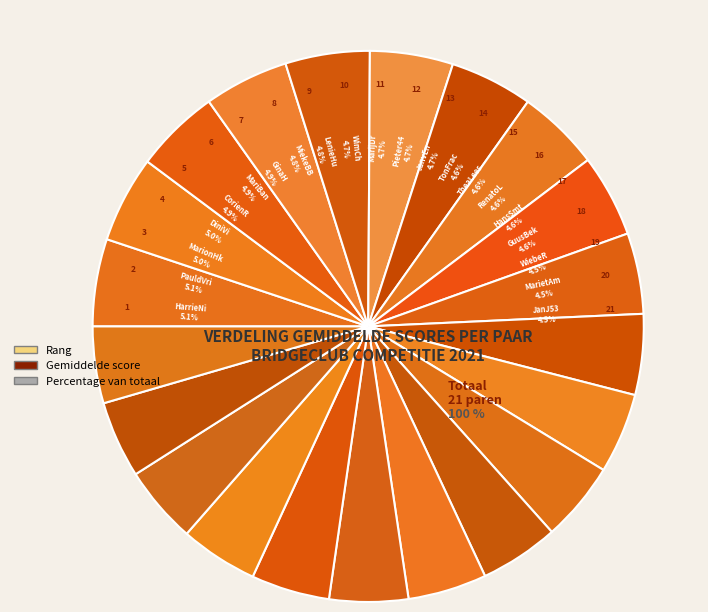

Which has a higher value, JanJ53 or MarionHk & JoseHe?

MarionHk & JoseHe